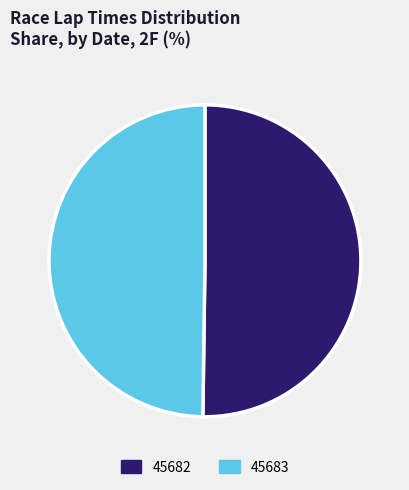

The 45682 slice represents 64% of the pie. True or false?

False